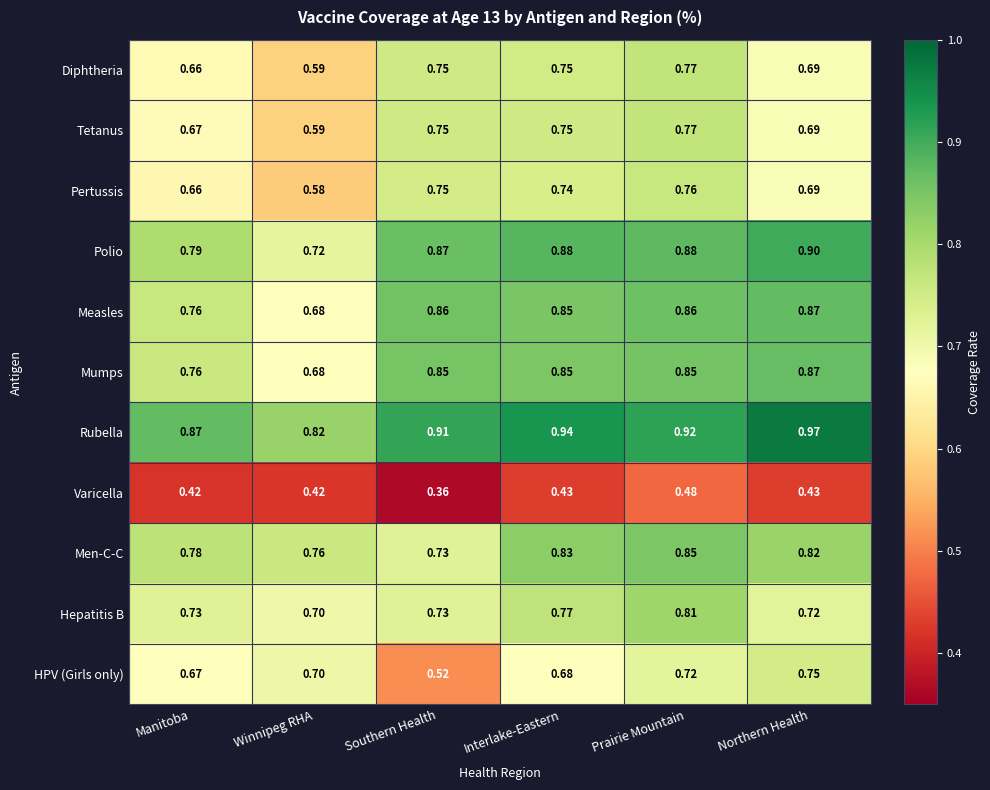

Count the number of data series in this chart.

11